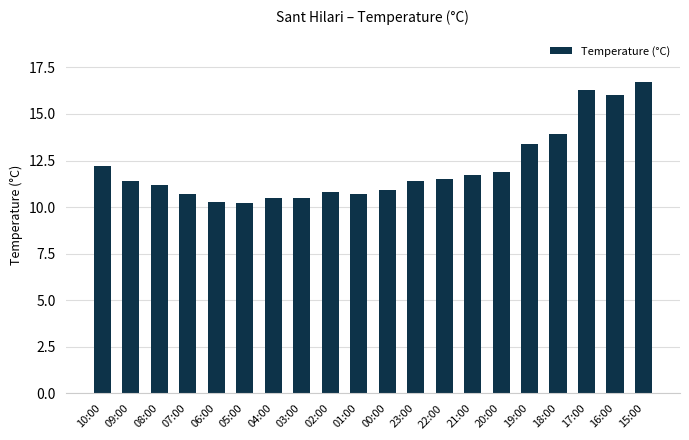

Reading left to right, extract all data points from this chart.

10:00=12.2	09:00=11.4	08:00=11.2	07:00=10.7	06:00=10.3	05:00=10.2	04:00=10.5	03:00=10.5	02:00=10.8	01:00=10.7	00:00=10.9	23:00=11.4	22:00=11.5	21:00=11.7	20:00=11.9	19:00=13.4	18:00=13.9	17:00=16.3	16:00=16.0	15:00=16.7